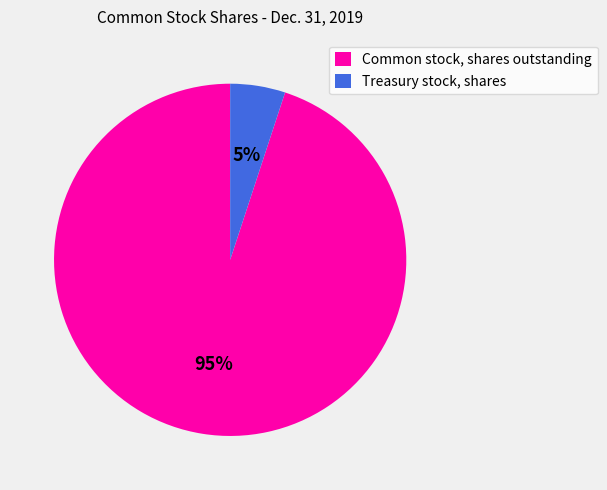

Does any single category account for the majority?

Yes